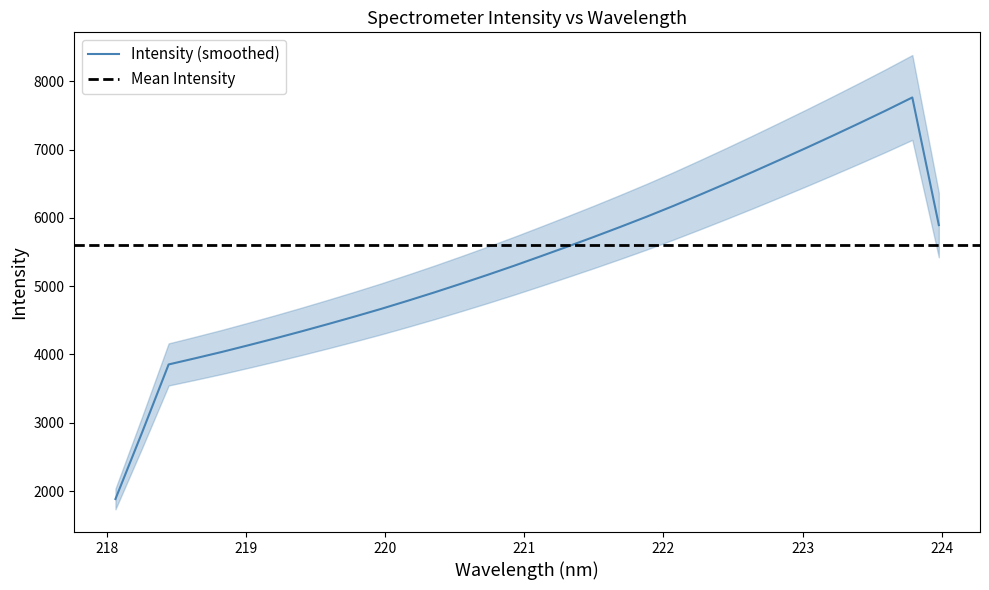

What is the difference between the maximum and second lowest values?

4245.8